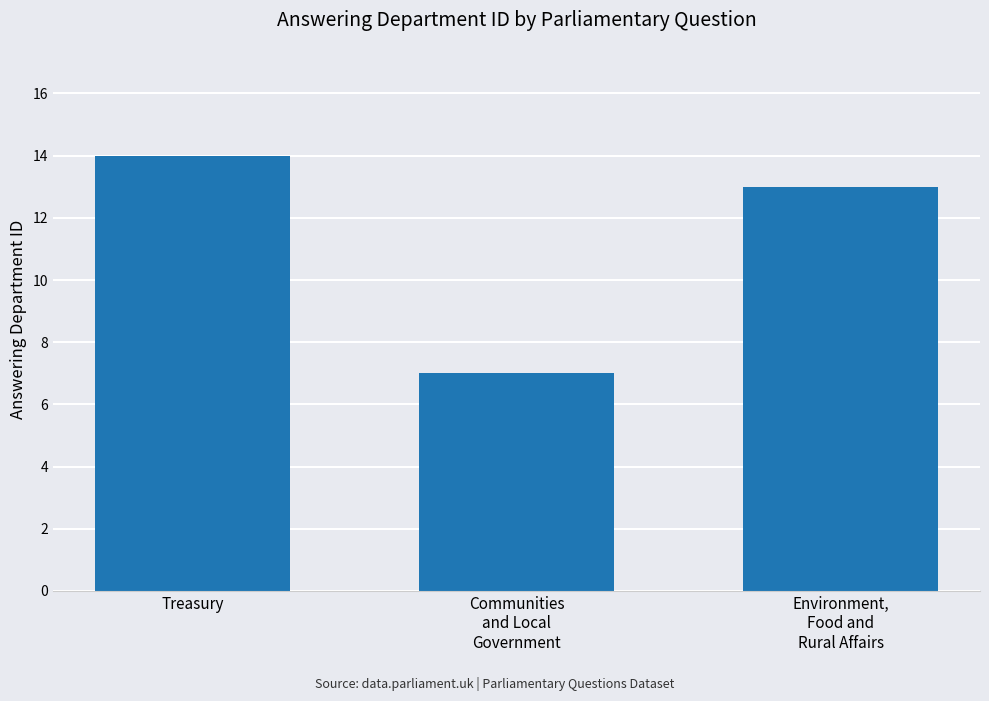

What is the label of the 2nd bar from the right?

Communities
and Local
Government